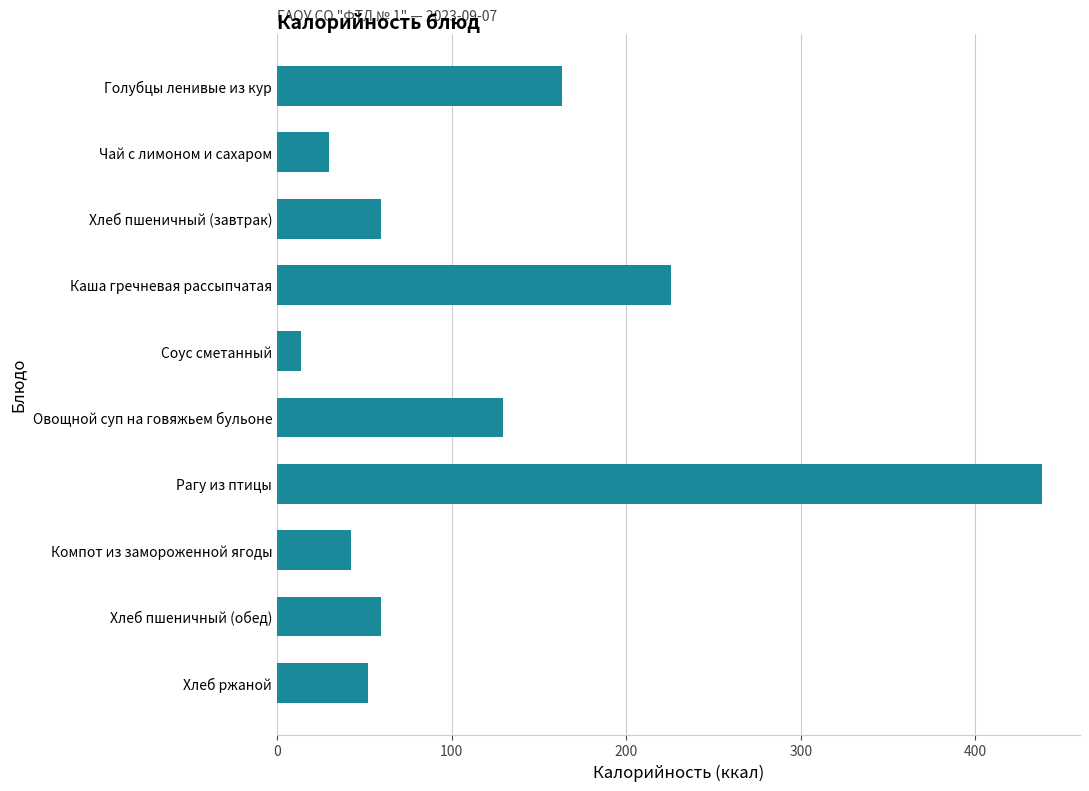

What is the value of the 4th bar from the top?

225.7